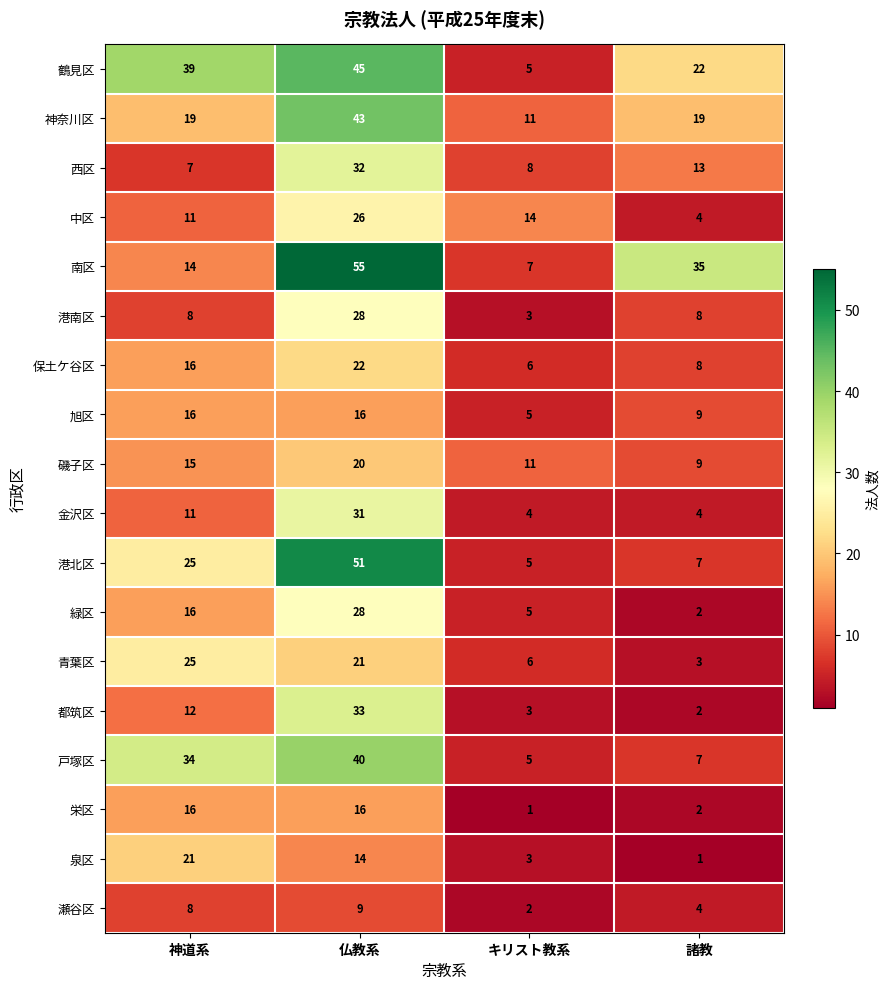

Rank the categories by 泉区 value from lowest to highest.

諸教, キリスト教系, 仏教系, 神道系